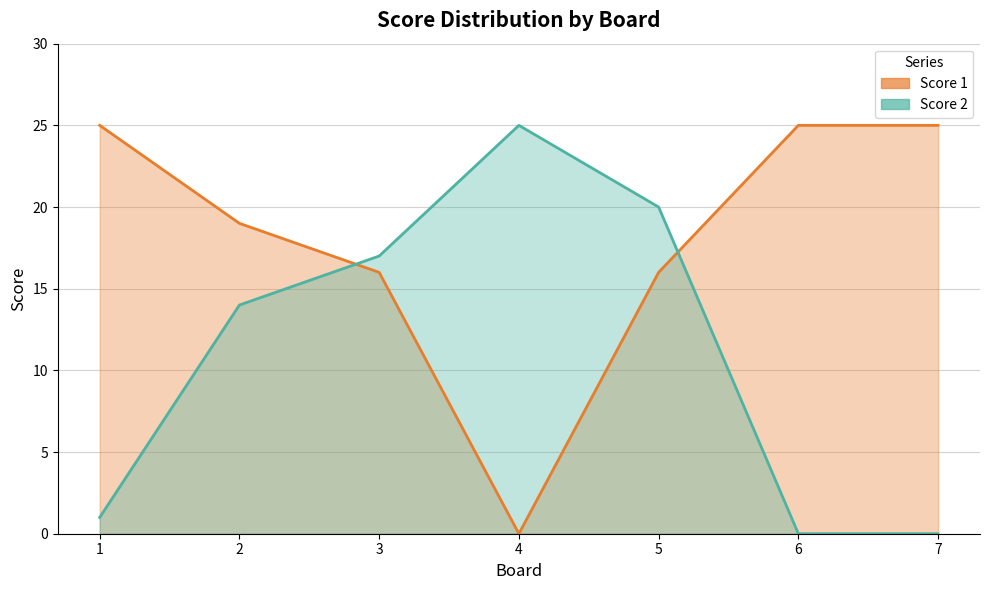

True or false: Score 1 has a value of 16 at 5.

True